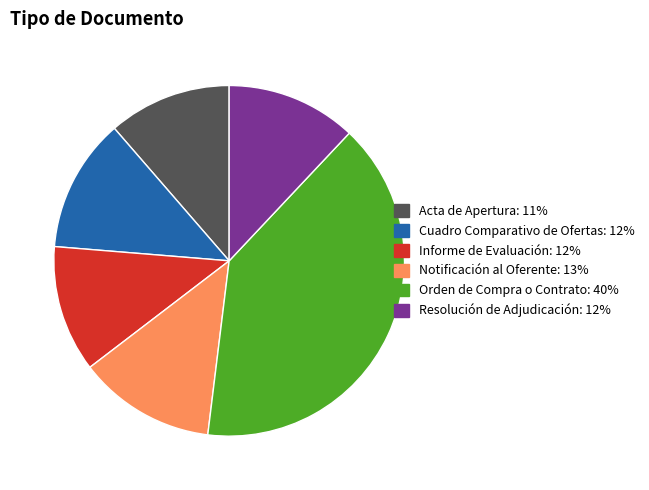

How many segments does this pie chart have?

6